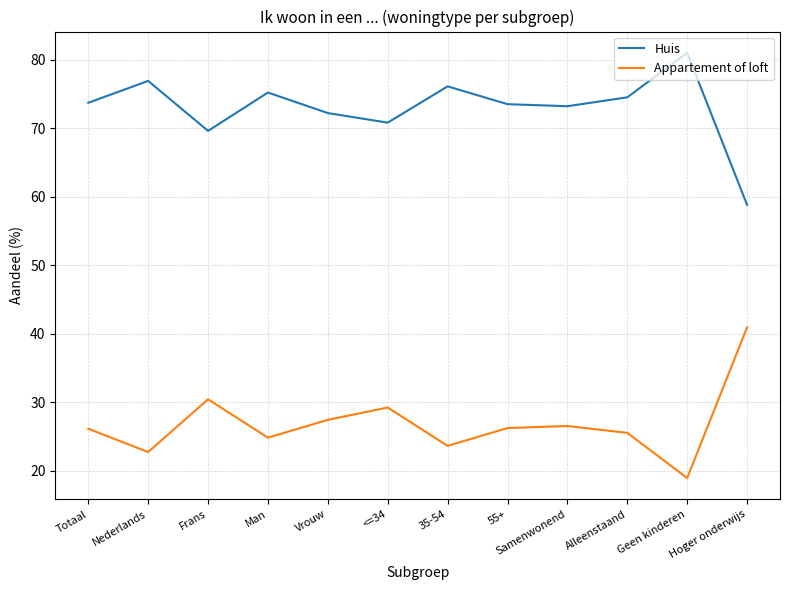

What is the difference between the highest and lowest values at <=34?

41.6